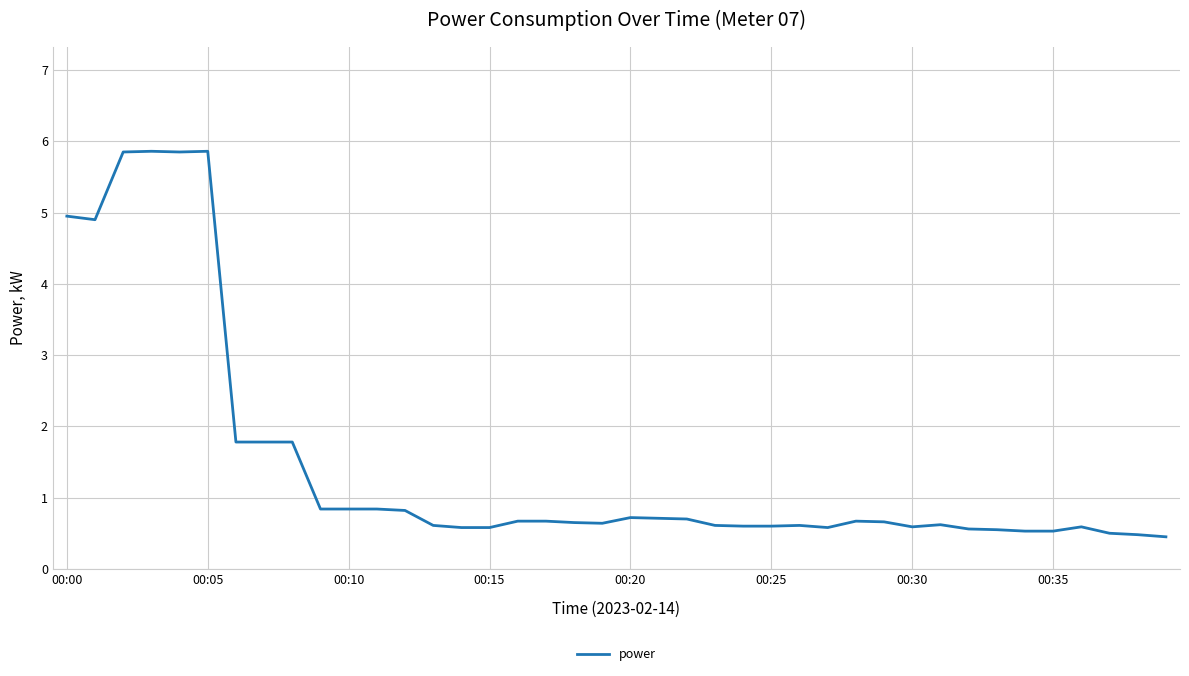

What is the maximum value shown in the chart?

5.9